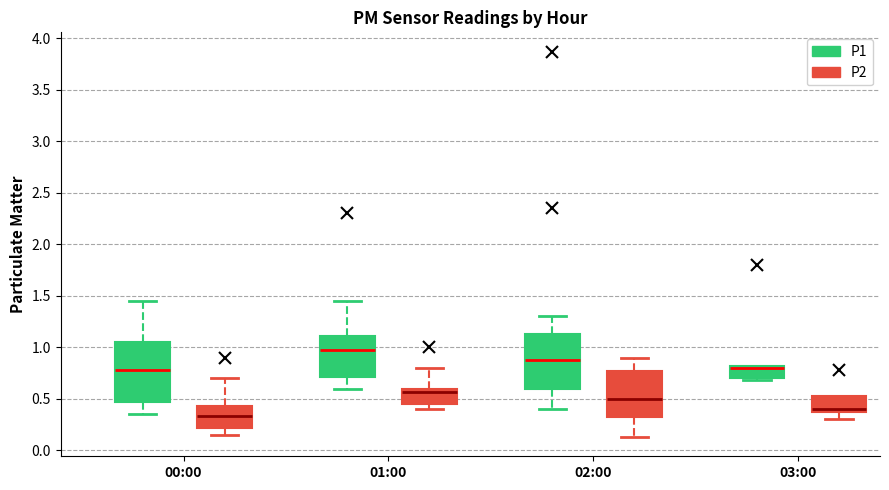

Reading left to right, transcribe this box plot: for each box, give where its median line is, the range the box spans, and where its two whiskers end, as read against the y-axis. The values are not printed on the chart, so give them approximately, as read against the axis.

00:00 (P1): median 0.80, box 0.45 to 1.05, whiskers 0.35 to 1.45
00:00 (P2): median 0.35, box 0.20 to 0.45, whiskers 0.15 to 0.70
01:00 (P1): median 1.00, box 0.70 to 1.10, whiskers 0.60 to 1.45
01:00 (P2): median 0.55, box 0.45 to 0.60, whiskers 0.40 to 0.80
02:00 (P1): median 0.90, box 0.60 to 1.15, whiskers 0.40 to 1.30
02:00 (P2): median 0.50, box 0.30 to 0.80, whiskers 0.15 to 0.90
03:00 (P1): median 0.80 (just below the box's upper edge), box 0.70 to 0.80, whiskers 0.70 (just below the box's lower edge) to 0.80
03:00 (P2): median 0.40, box 0.35 to 0.55, whiskers 0.30 to 0.55